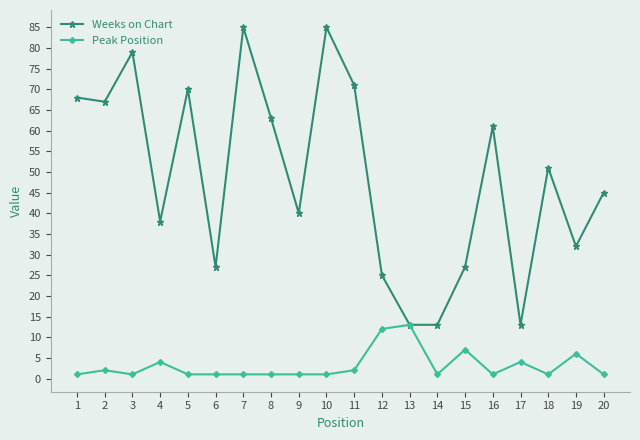

What is the difference between the second highest and minimum values in the Weeks on Chart series?

72